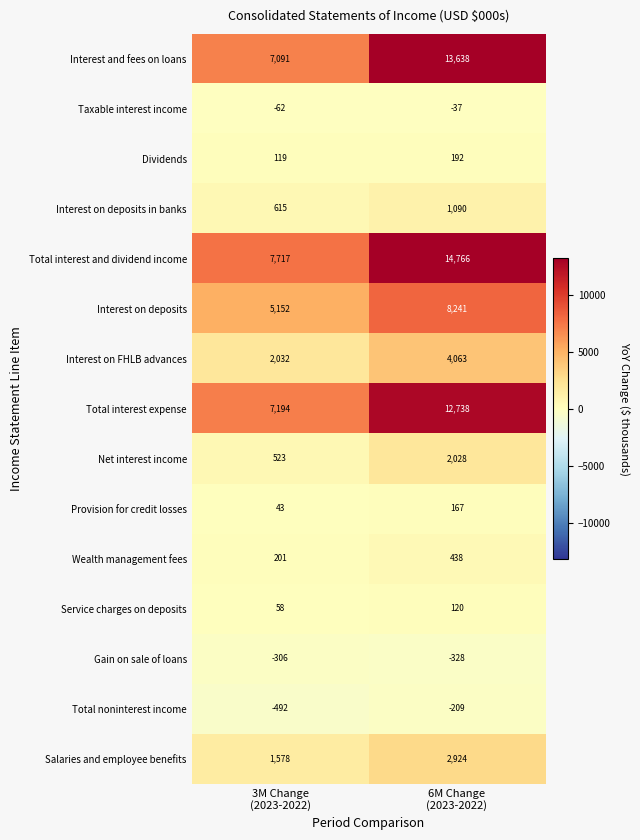

List the series in order of their peak value, lowest first.

Gain on sale of loans, Total noninterest income, Taxable interest income, Service charges on deposits, Provision for credit losses, Dividends, Wealth management fees, Interest on deposits in banks, Net interest income, Salaries and employee benefits, Interest on FHLB advances, Interest on deposits, Total interest expense, Interest and fees on loans, Total interest and dividend income